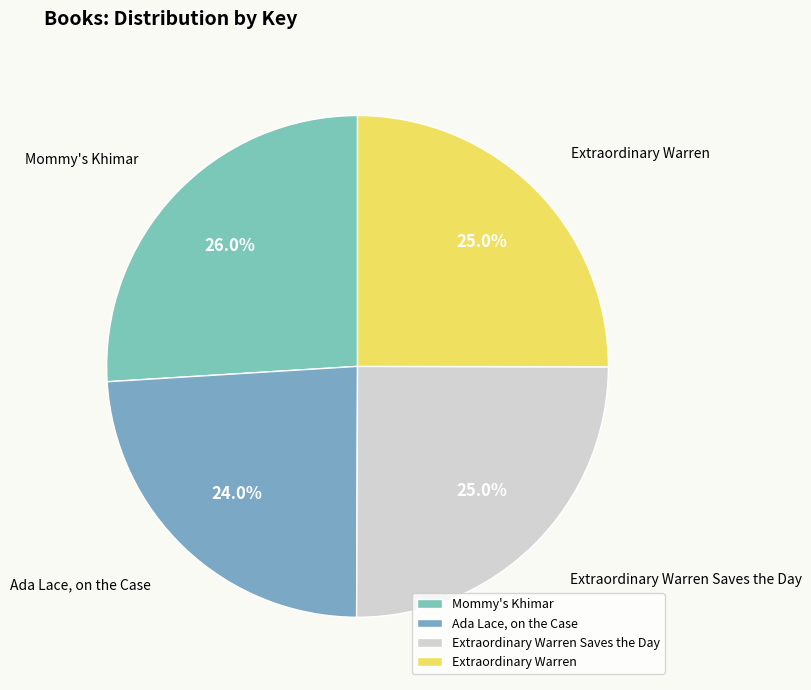

Is it true that Extraordinary Warren Saves the Day is 25% of the pie?

True